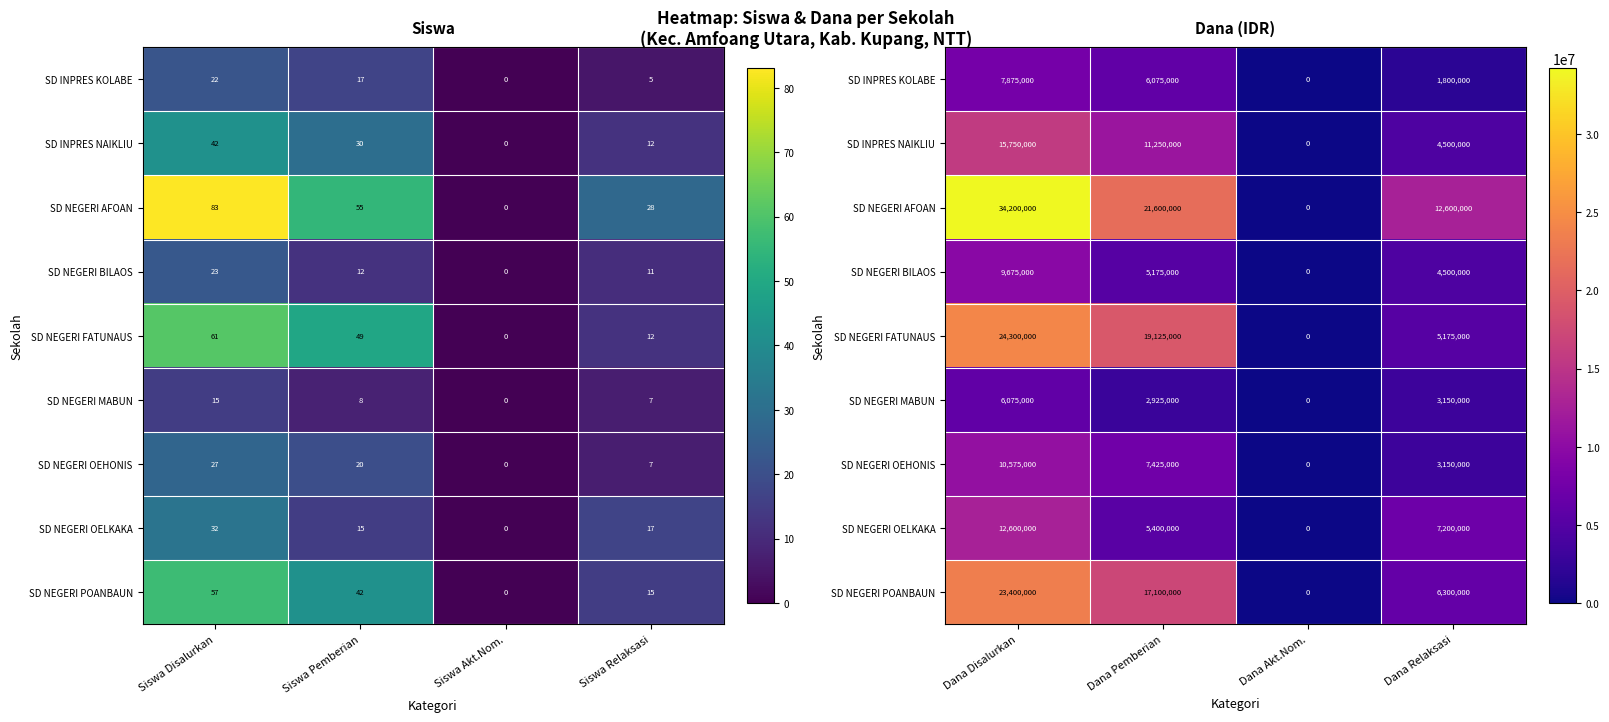

Is it true that SD NEGERI POANBAUN equals 8792188 at Dana Pemberian?

False